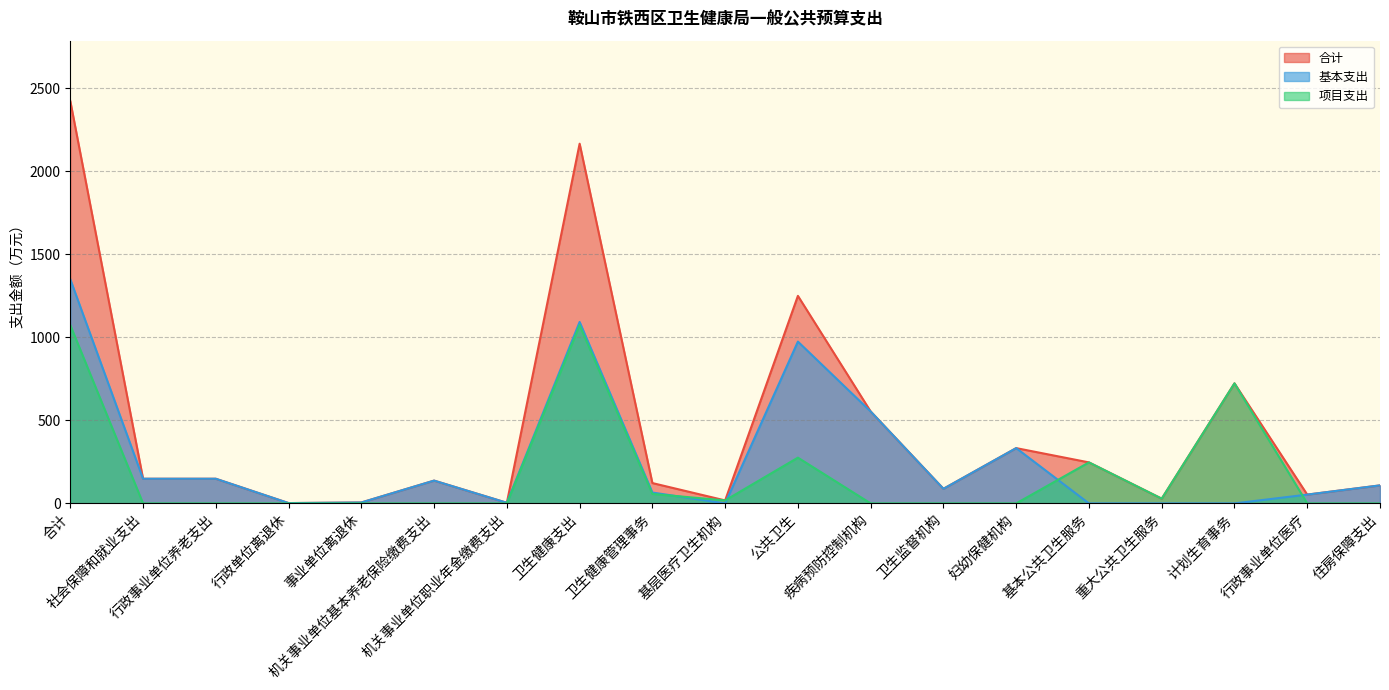

True or false: 项目支出 and 合计 cross at least once.

False